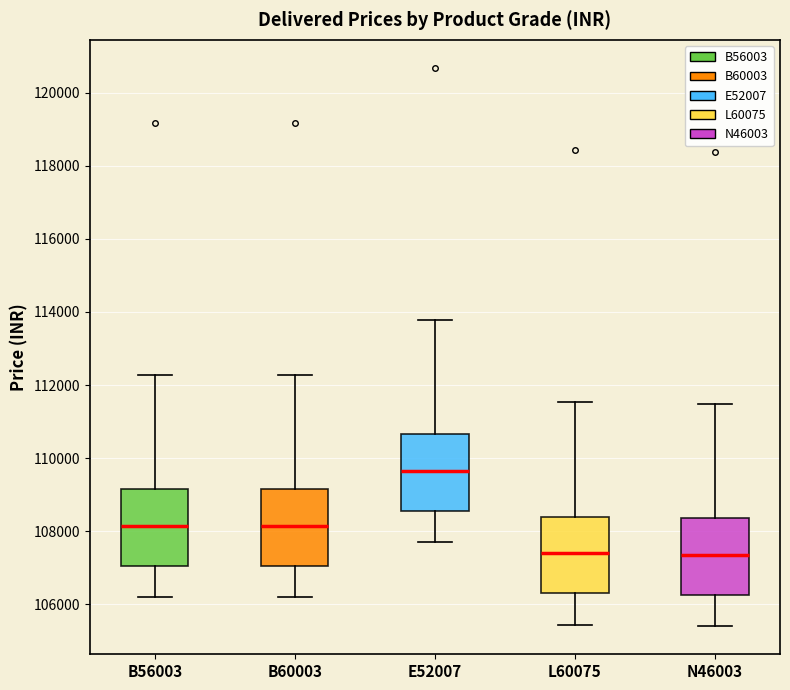

Reading left to right, read every box against the y-axis: the position of its median line, the range the box covers, and the ends of its whiskers. The values are not printed on the chart, so give them approximately, as read against the axis.

B56003: median 108200, box 107000 to 109200, whiskers 106200 to 112200
B60003: median 108200, box 107000 to 109200, whiskers 106200 to 112200
E52007: median 109600, box 108600 to 110600, whiskers 107800 to 113800
L60075: median 107400, box 106400 to 108400, whiskers 105400 to 111600
N46003: median 107400, box 106200 to 108400, whiskers 105400 to 111400